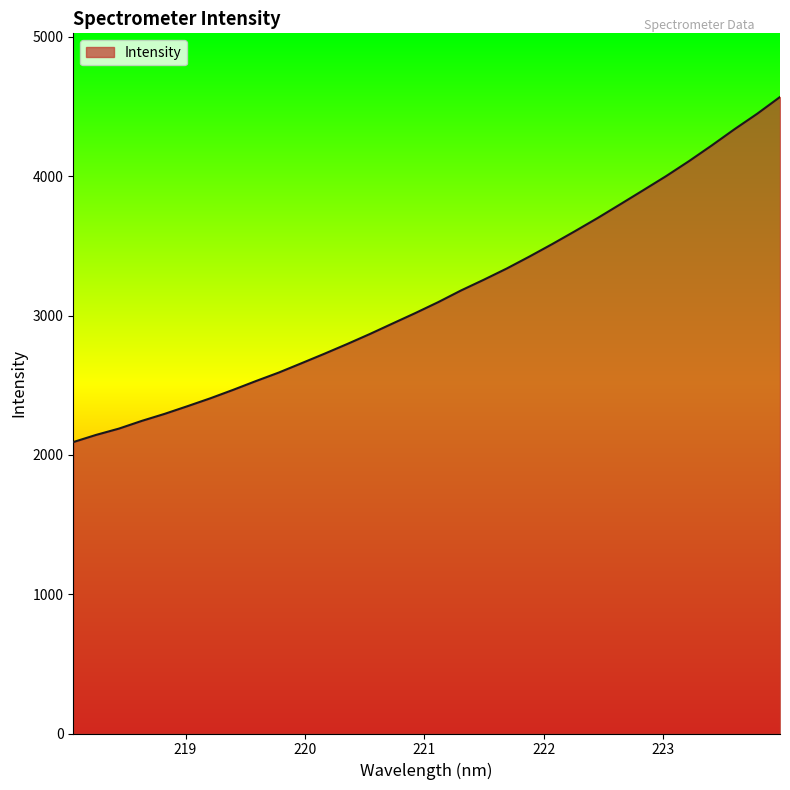

What is the minimum value shown in the chart?

2091.8